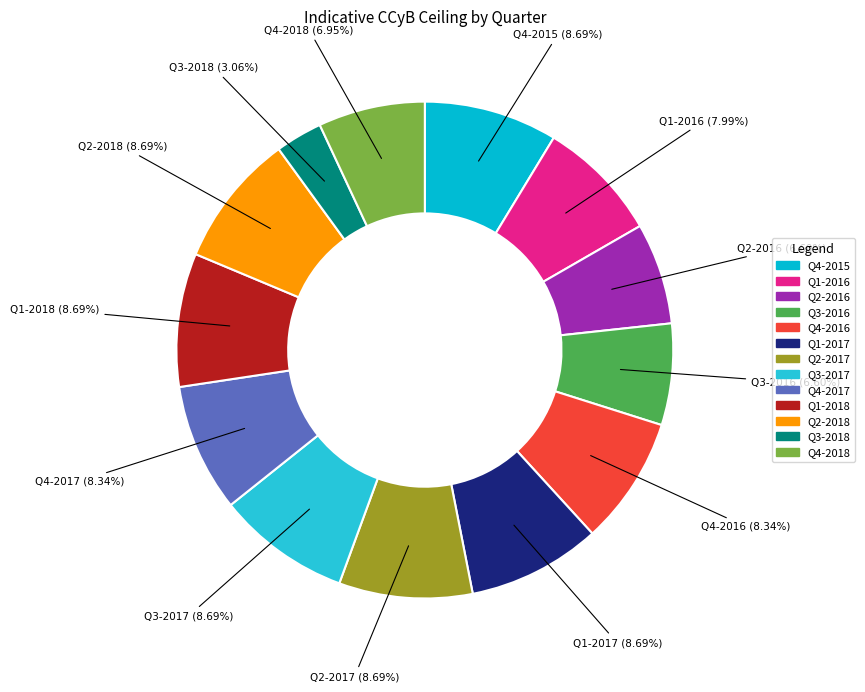

To the nearest percent, what is the difference between the largest and smallest slice percentages?

6%